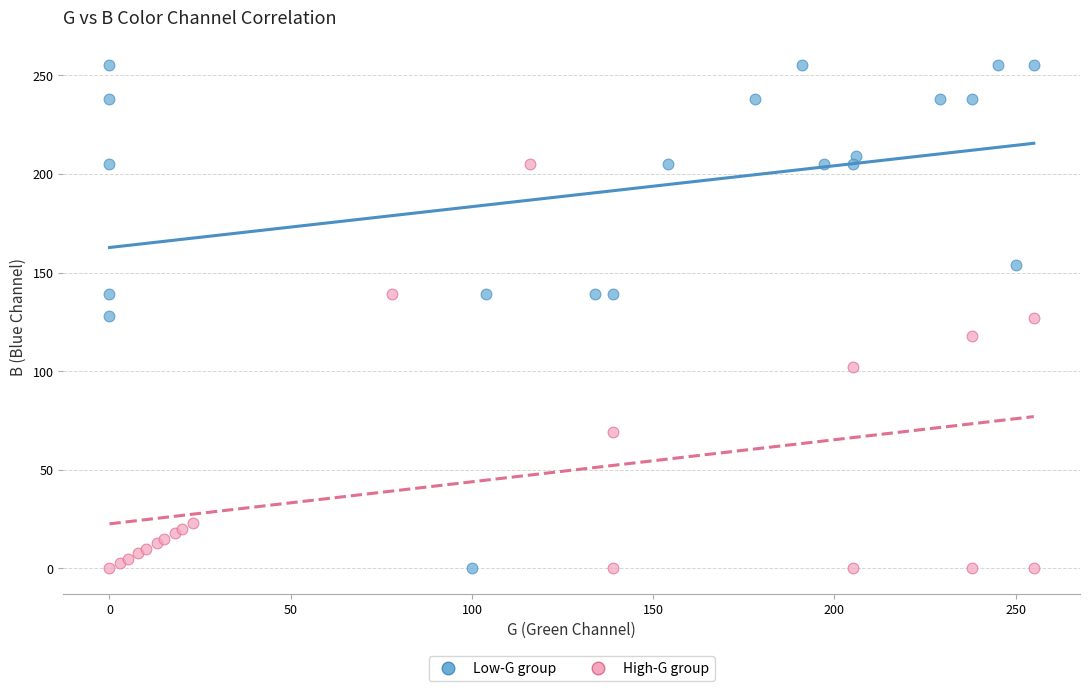

Which series contains the highest Y value?

Low-G group